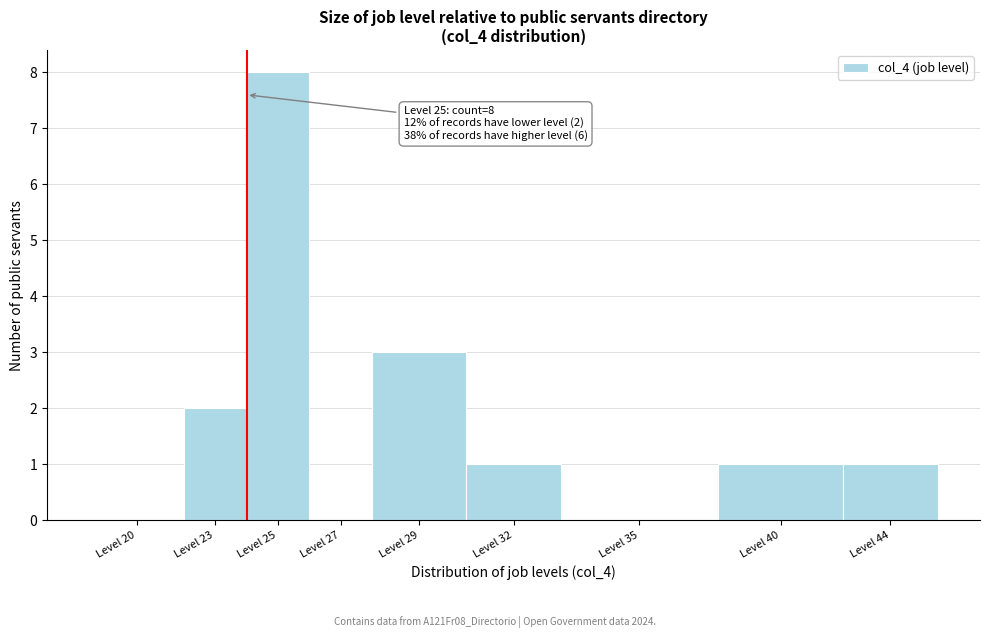

Reading left to right, what are all the values shown in this chart?

Level 20=0	Level 23=2	Level 25=8	Level 27=0	Level 29=3	Level 32=1	Level 35=0	Level 40=1	Level 44=1